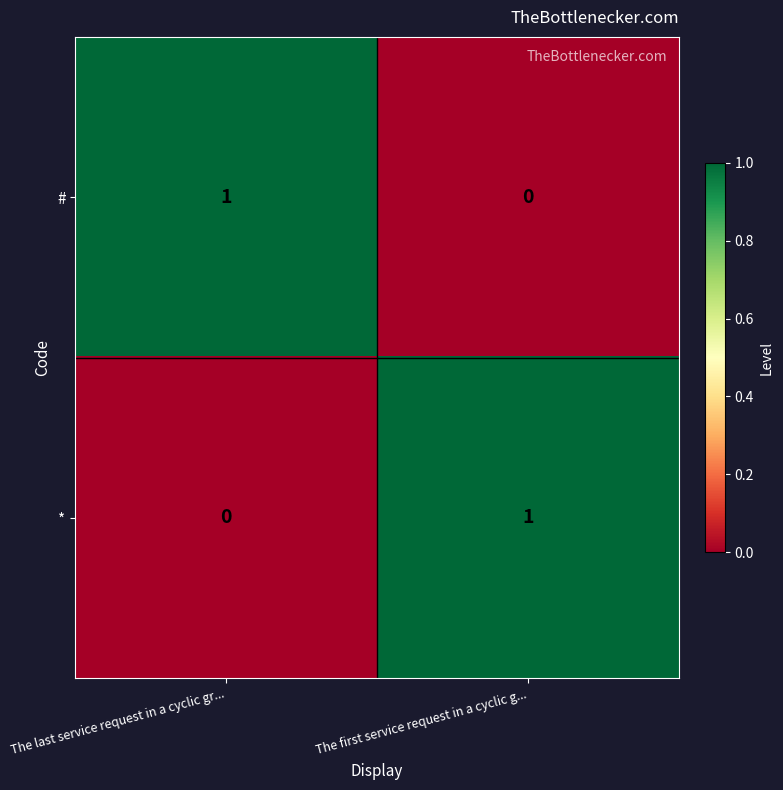

What is the difference between the highest and lowest values at The first service request in a cyclic g...?

1